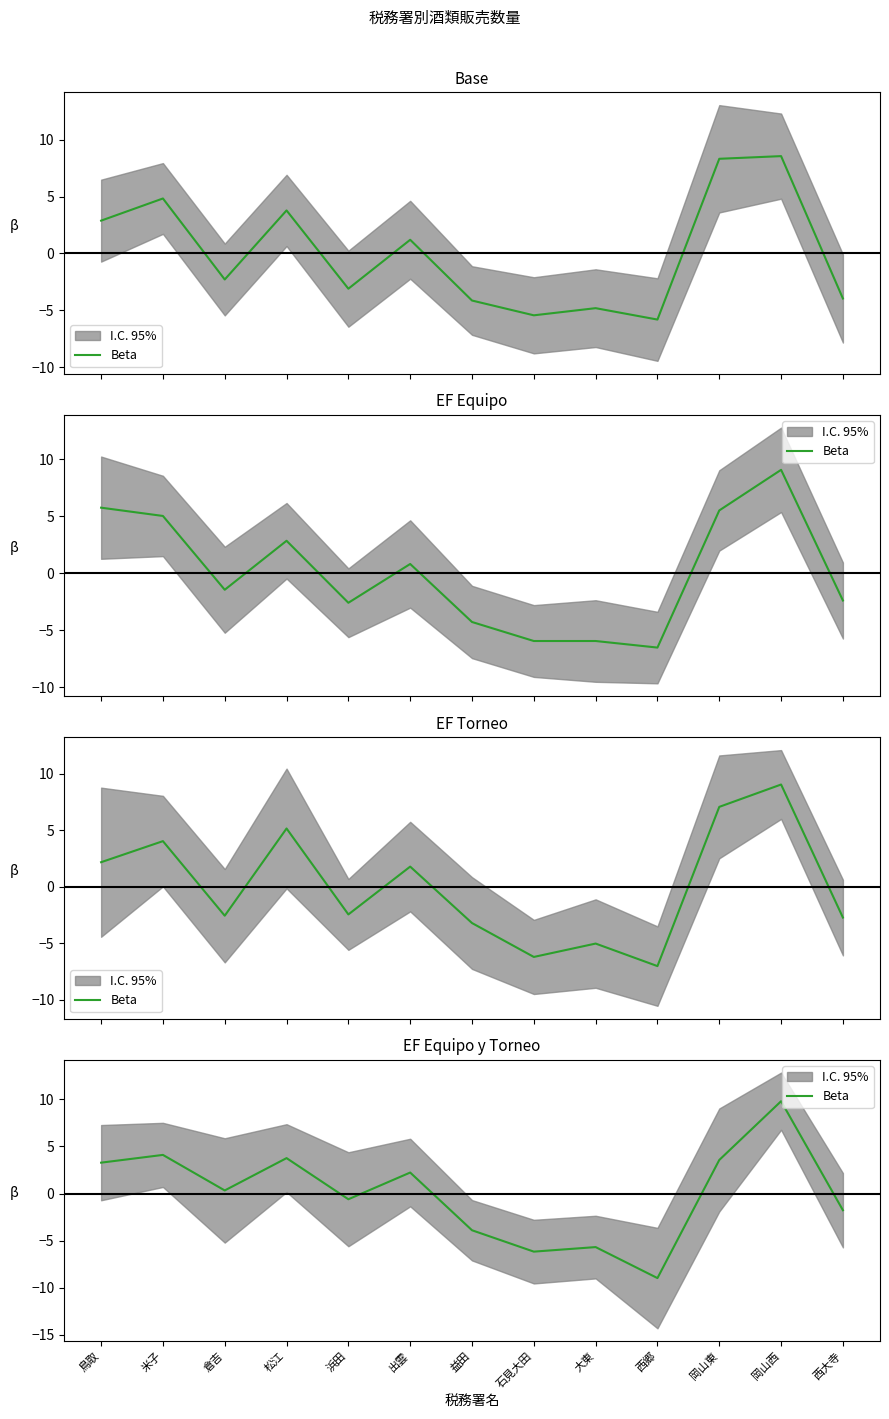

What is the label of the 12th point from the right?

米子